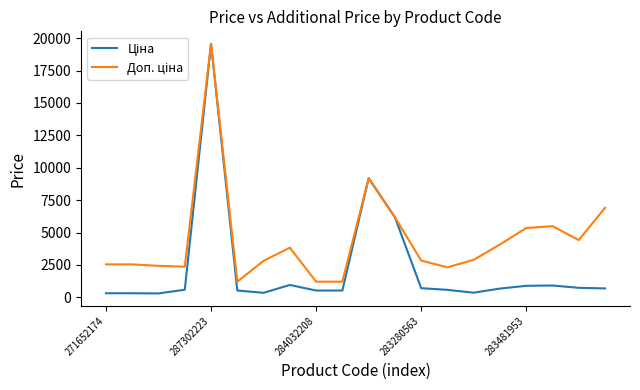

Is this an area chart (filled region under the line)?

No